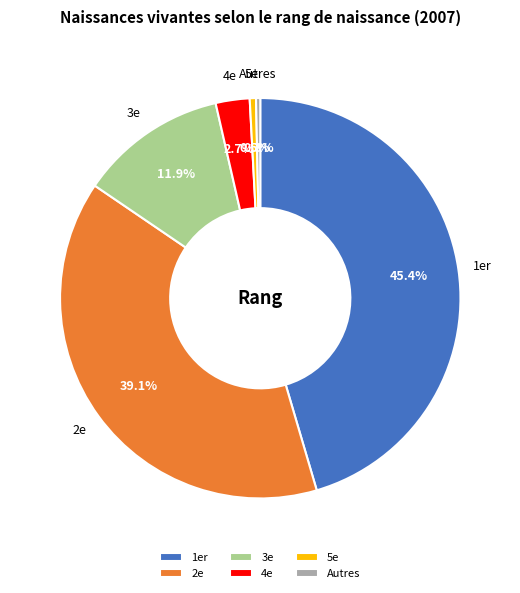

Which category has the biggest portion of the pie?

1er